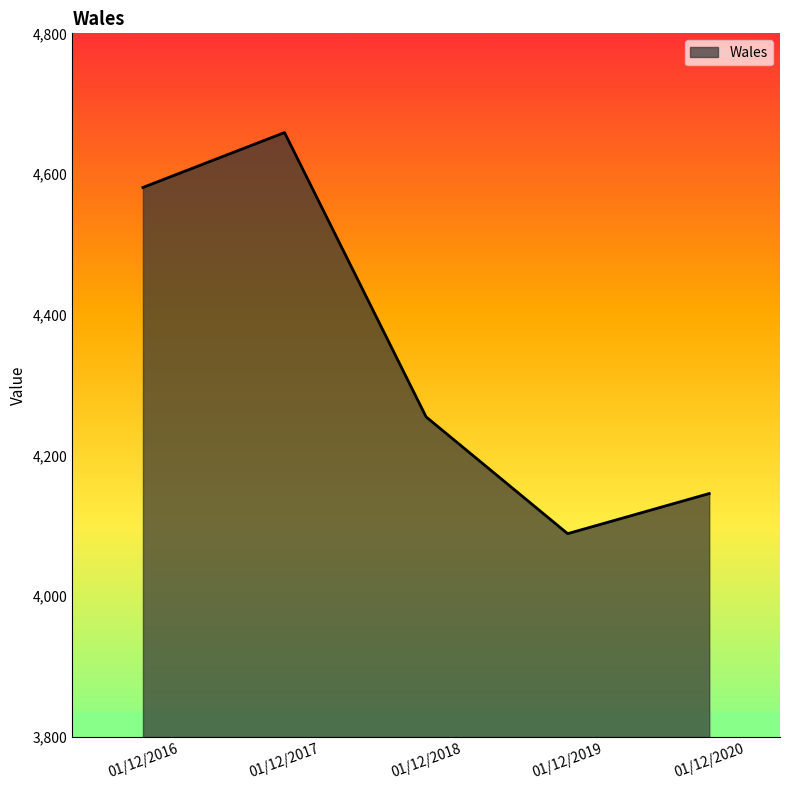

Which category has the highest value across all series?

01/12/2017